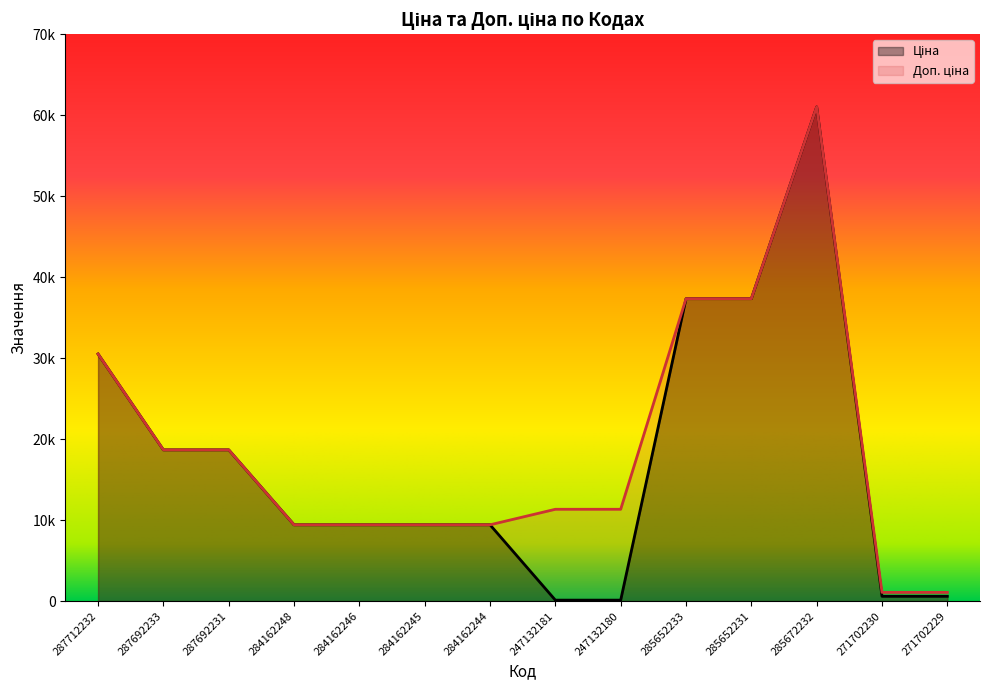

How many data points in Ціна are above 9416?

10